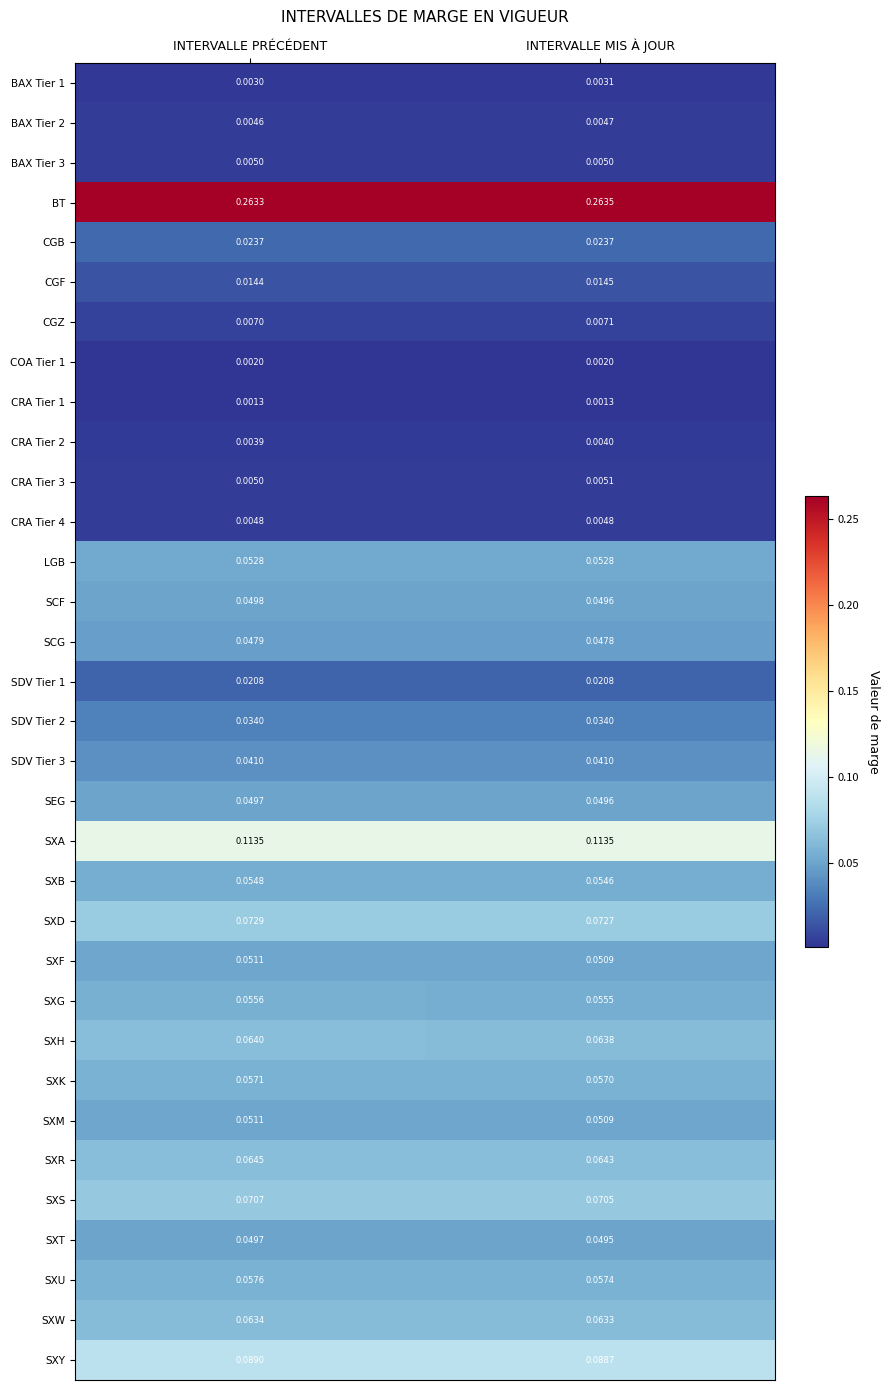

Which label corresponds to the largest value in the chart?

INTERVALLE MIS À JOUR